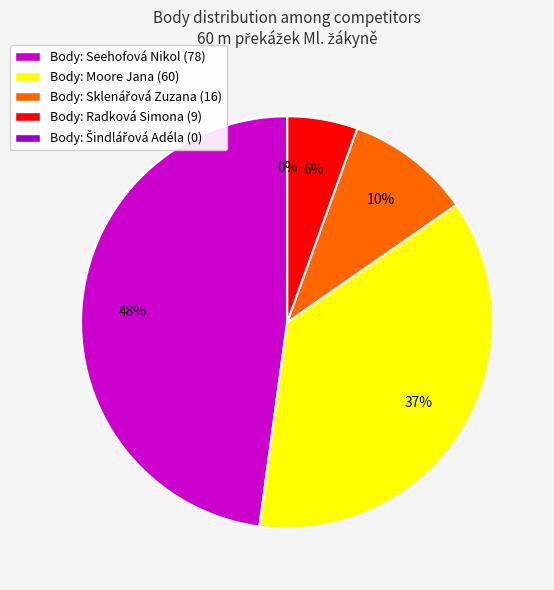

Which category has the biggest portion of the pie?

Seehofová Nikol